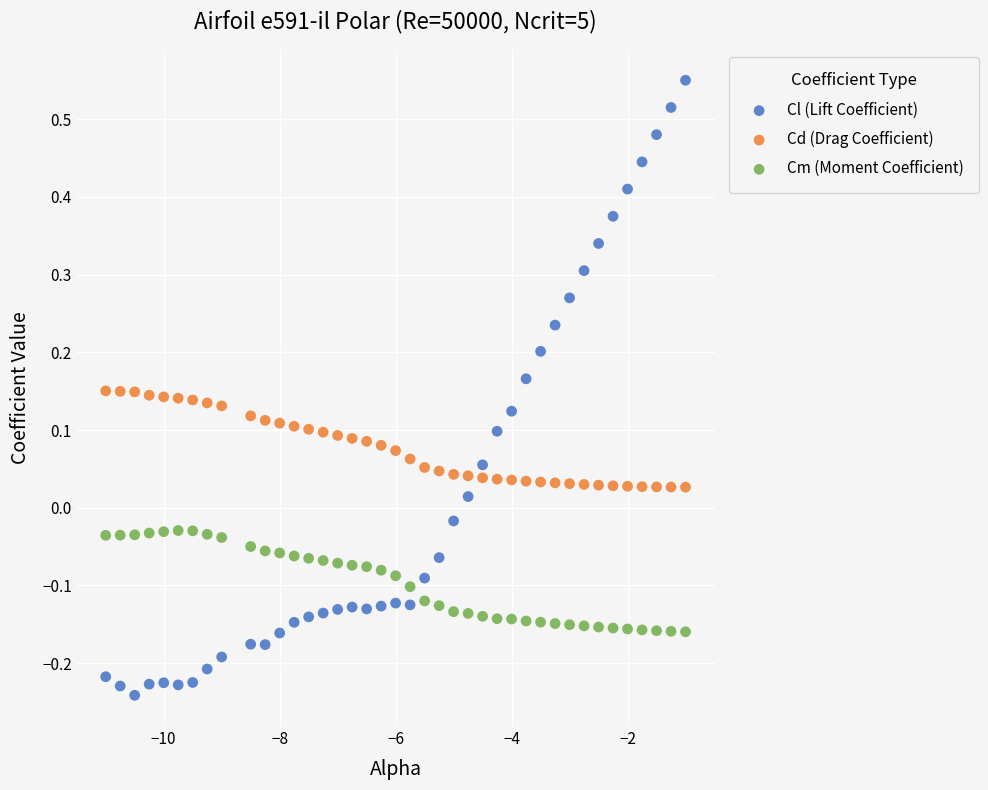

Which series has the largest Y range (max minus min)?

Cl (Lift Coefficient)